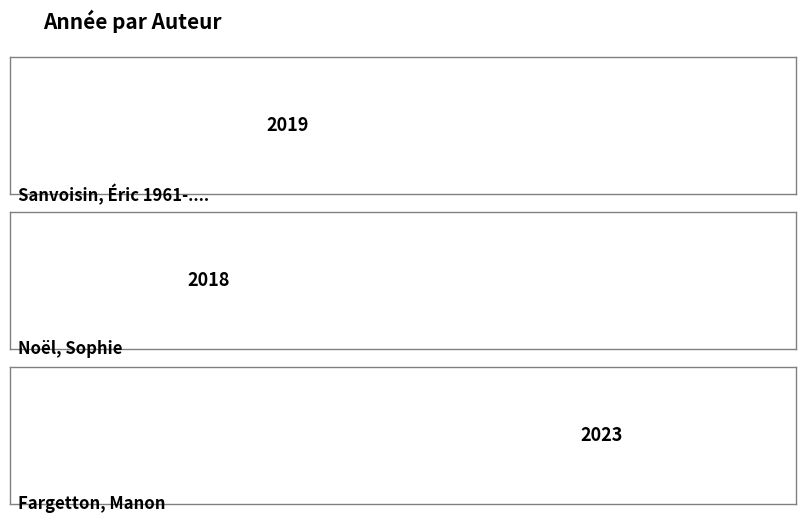

What is the sum of the values at Noël, Sophie and Fargetton, Manon?

4041